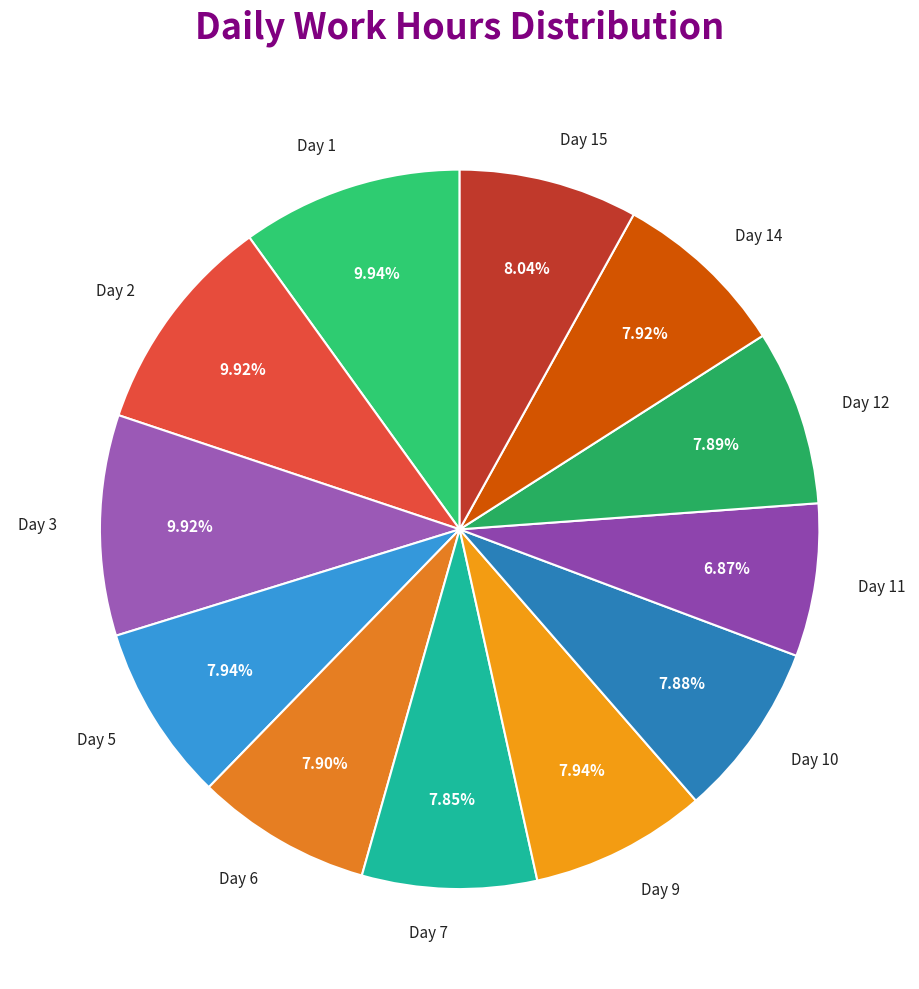

Combined, do Day 7 and Day 11 account for over 50%?

No